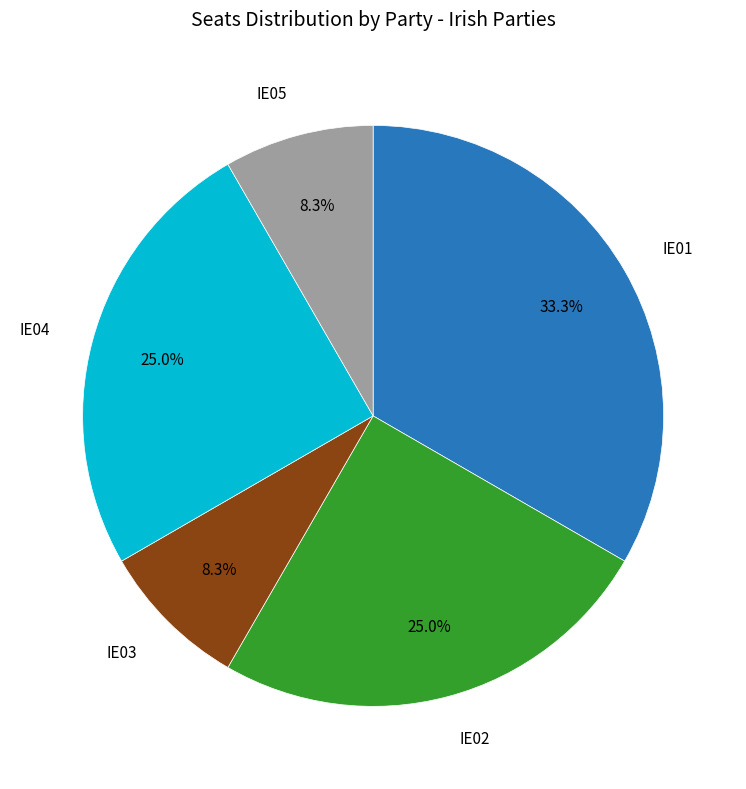

To the nearest percent, what is the difference between the largest and smallest slice percentages?

25%